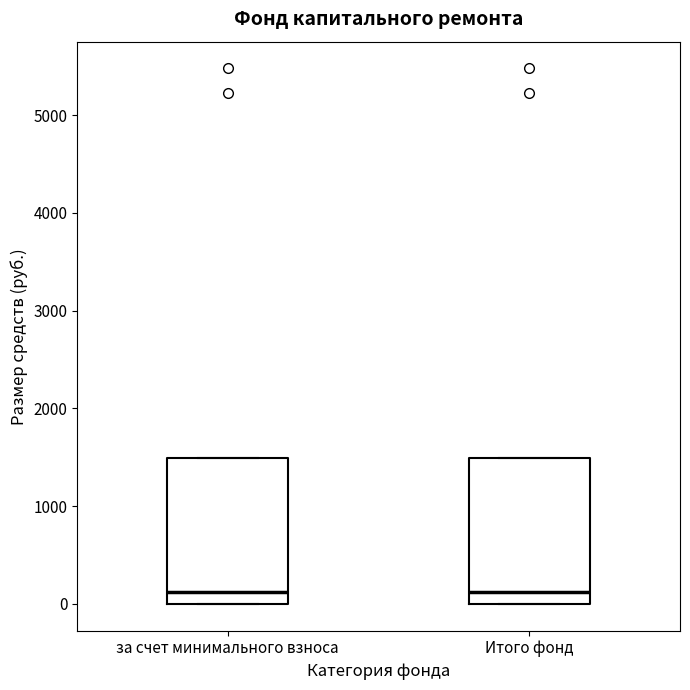

Reading left to right, read every box against the y-axis: the position of its median line, the range the box covers, and the ends of its whiskers. The values are not printed on the chart, so give them approximately, as read against the axis.

за счет минимального взноса: median 100, box 0 to 1500, whiskers 0 to 1500
Итого фонд: median 100, box 0 to 1500, whiskers 0 to 1500